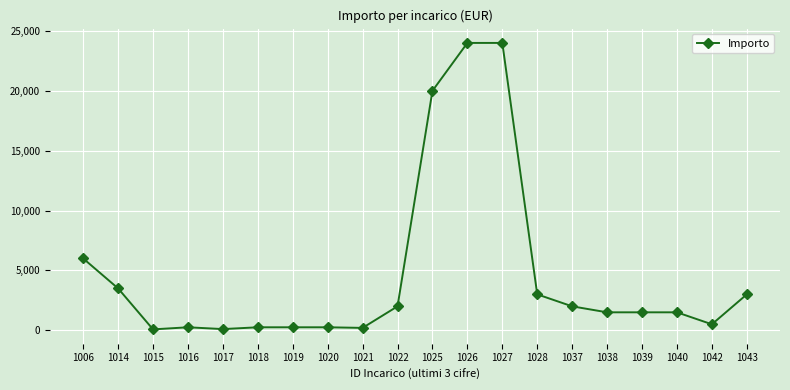

What is the smallest value displayed?

75